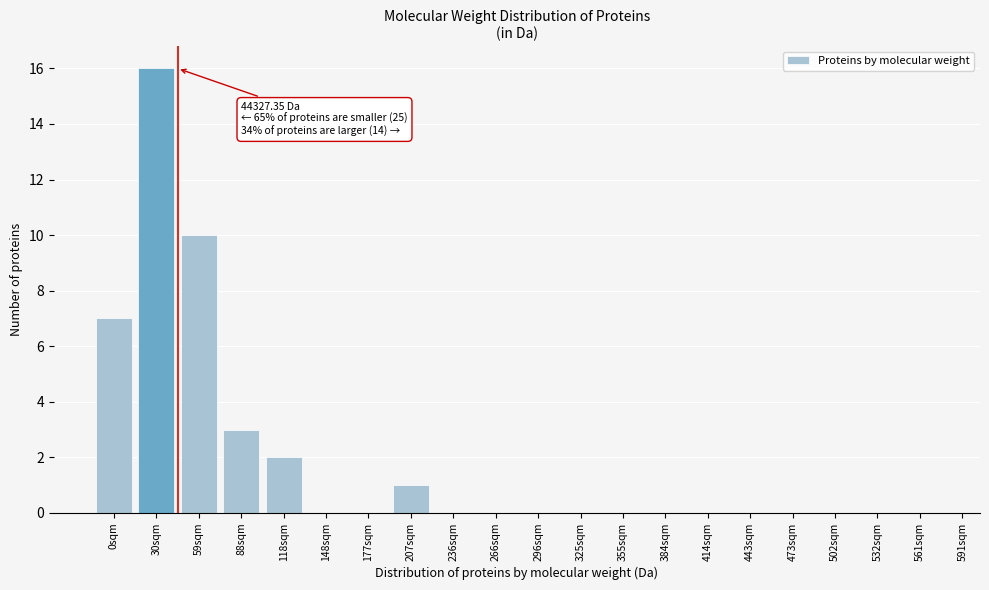

Reading left to right, list all the values displayed in this chart.

0sqm=7	30sqm=16	59sqm=10	88sqm=3	118sqm=2	148sqm=0	177sqm=0	207sqm=1	236sqm=0	266sqm=0	296sqm=0	325sqm=0	355sqm=0	384sqm=0	414sqm=0	443sqm=0	473sqm=0	502sqm=0	532sqm=0	561sqm=0